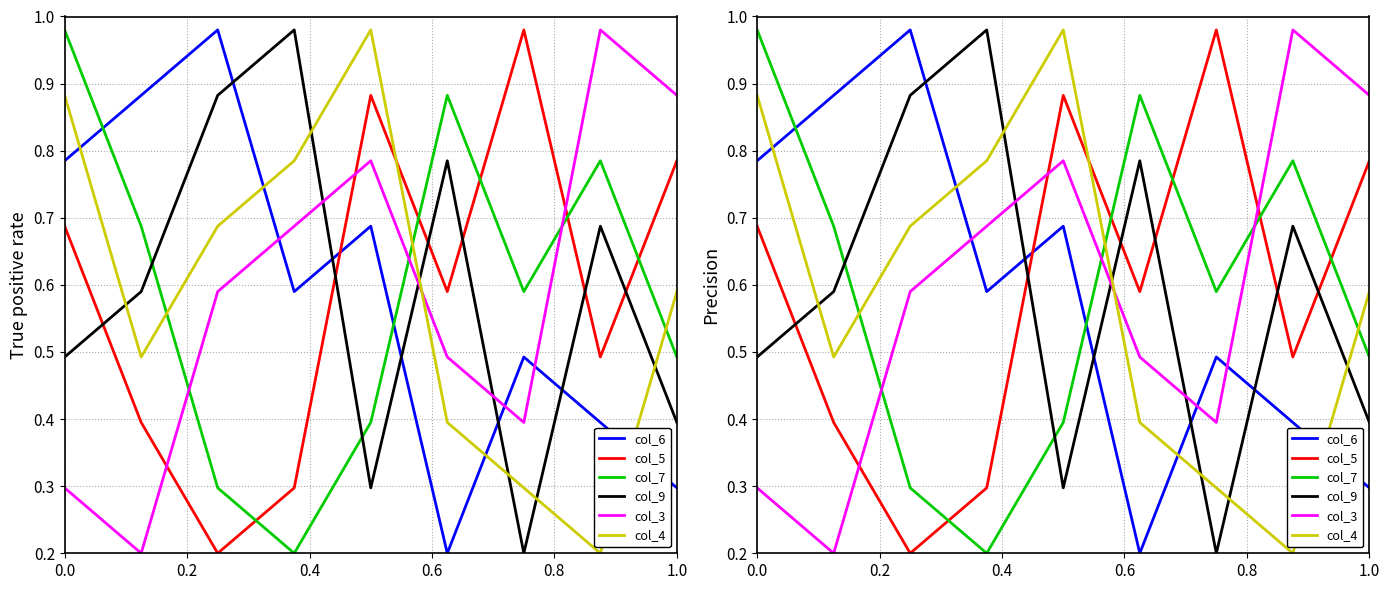

What is the minimum value for col_5?

0.2